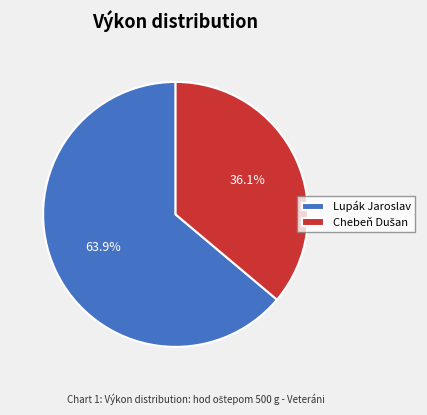

Which slice is the largest?

Lupák Jaroslav